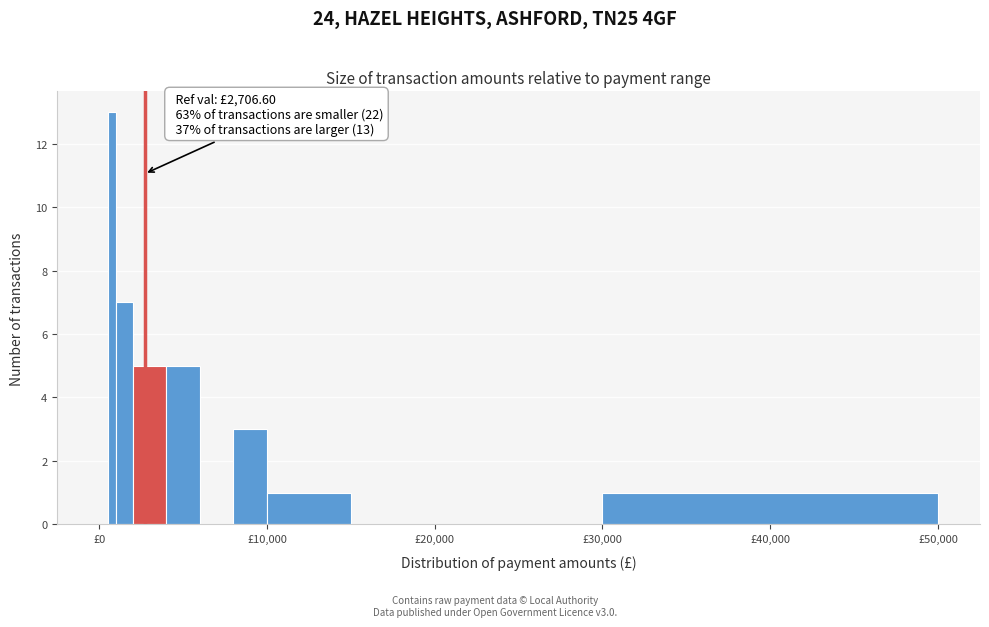

Around what value on the x-axis is the tallest bar? Give the approximate position of its centre, as read against the axis.

1000